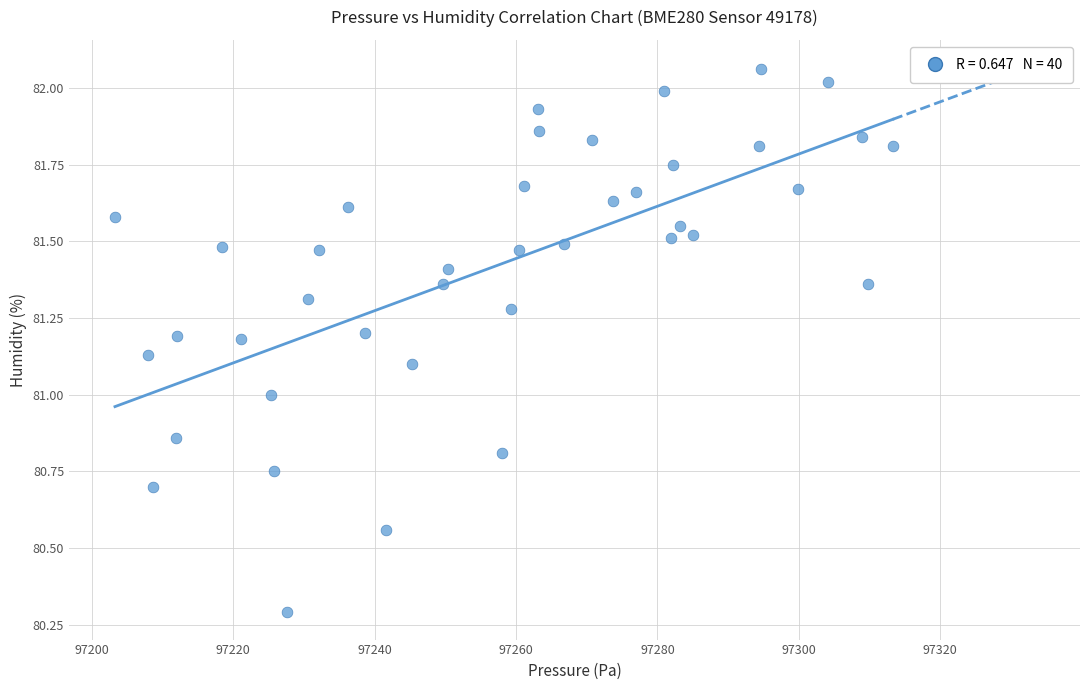

What is the range of Y values (max minus min)?

1.8